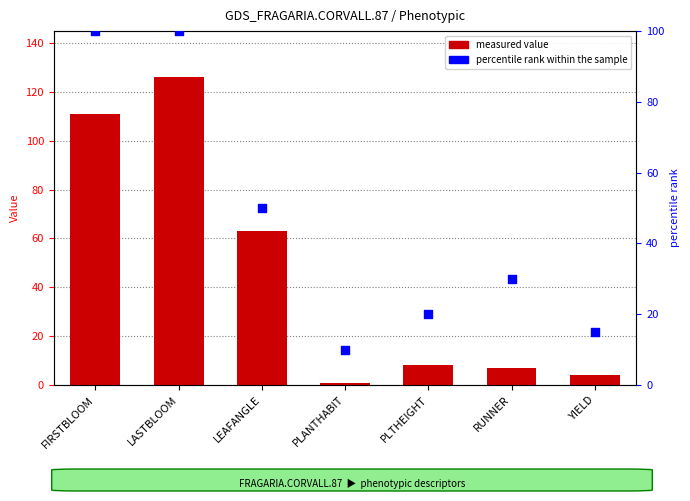

What is the total value across all series at FIRSTBLOOM?

211